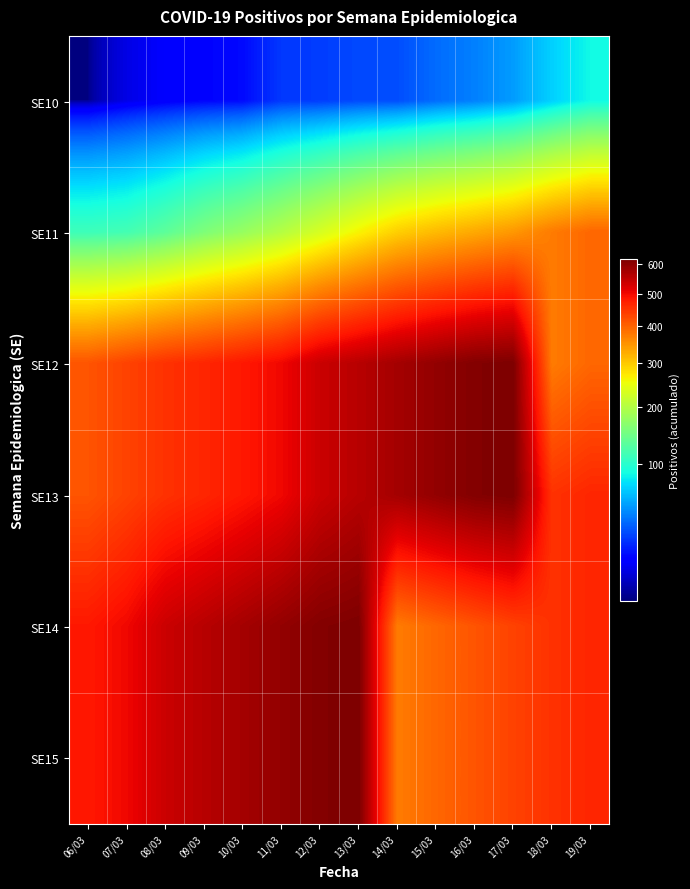

Reading left to right, list all the values displayed in this chart.

SE10: 06/03=2	07/03=7	08/03=10	09/03=12	10/03=13	11/03=22	12/03=23	13/03=26	14/03=27	15/03=35	16/03=41	17/03=50	18/03=69	19/03=87
SE11: 06/03=113	07/03=117	08/03=134	09/03=158	10/03=177	11/03=201	12/03=231	13/03=263	14/03=295	15/03=314	16/03=330	17/03=347	18/03=375	19/03=396
SE12: 06/03=416	07/03=435	08/03=454	09/03=467	10/03=483	11/03=502	12/03=539	13/03=558	14/03=577	15/03=595	16/03=612	17/03=618	18/03=375	19/03=396
SE13: 06/03=416	07/03=435	08/03=454	09/03=467	10/03=483	11/03=502	12/03=539	13/03=558	14/03=577	15/03=595	16/03=612	17/03=618	18/03=454	19/03=467
SE14: 06/03=483	07/03=502	08/03=539	09/03=558	10/03=577	11/03=595	12/03=612	13/03=618	14/03=375	15/03=396	16/03=416	17/03=435	18/03=454	19/03=467
SE15: 06/03=483	07/03=502	08/03=539	09/03=558	10/03=577	11/03=595	12/03=612	13/03=618	14/03=375	15/03=396	16/03=416	17/03=435	18/03=454	19/03=467